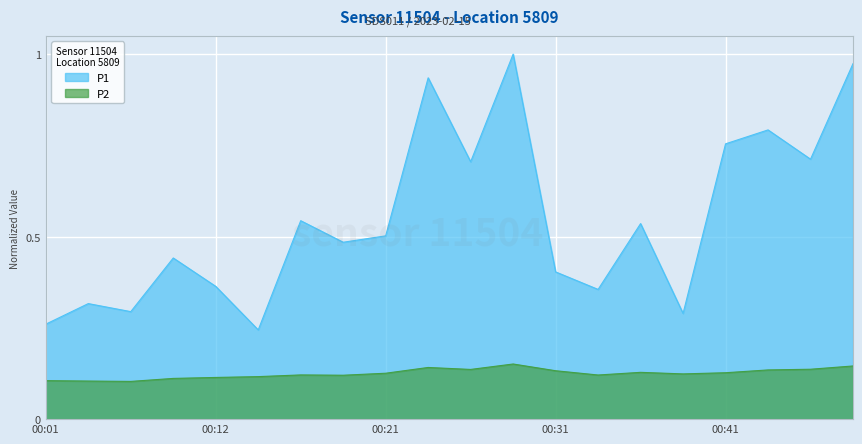

True or false: P2 and P1 cross at least once.

False